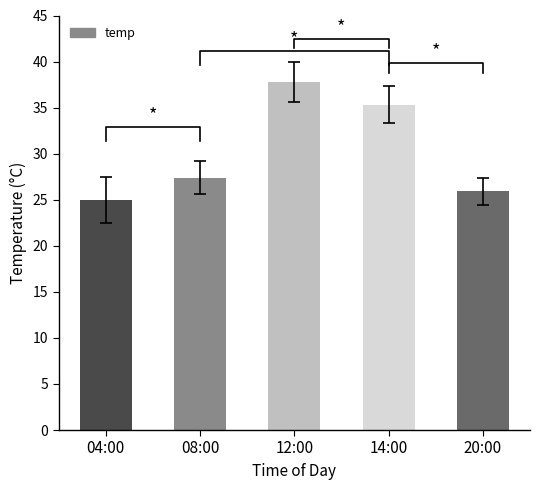

At which category does the chart reach its peak across all series?

12:00